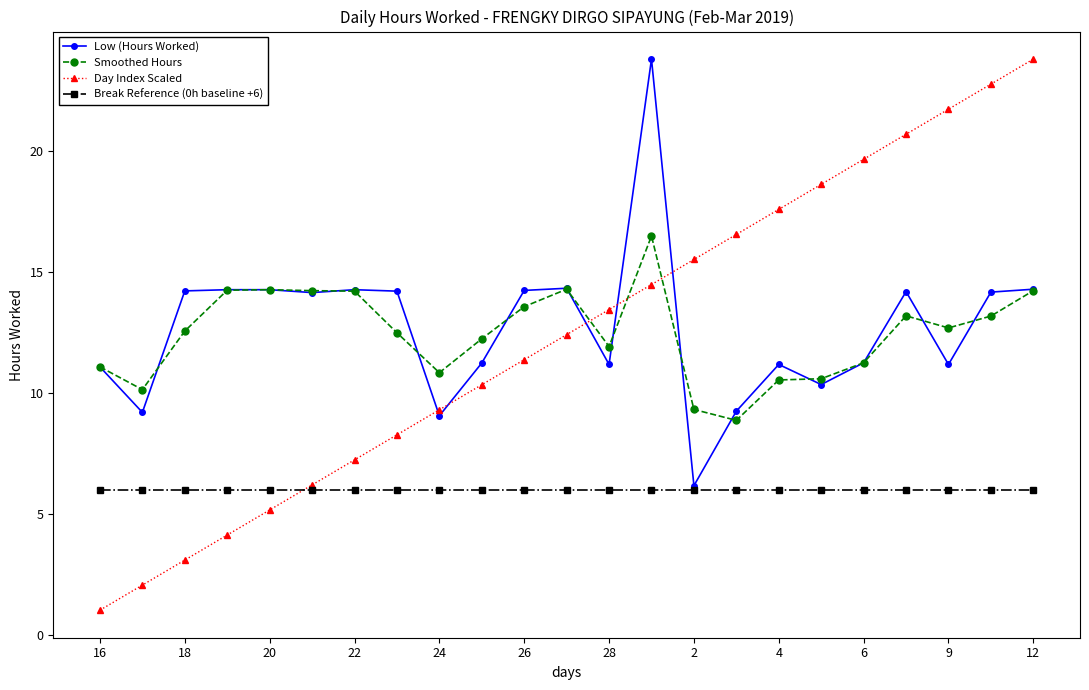

True or false: Low (Hours Worked) has more than 0 points higher than both neighbors.

True